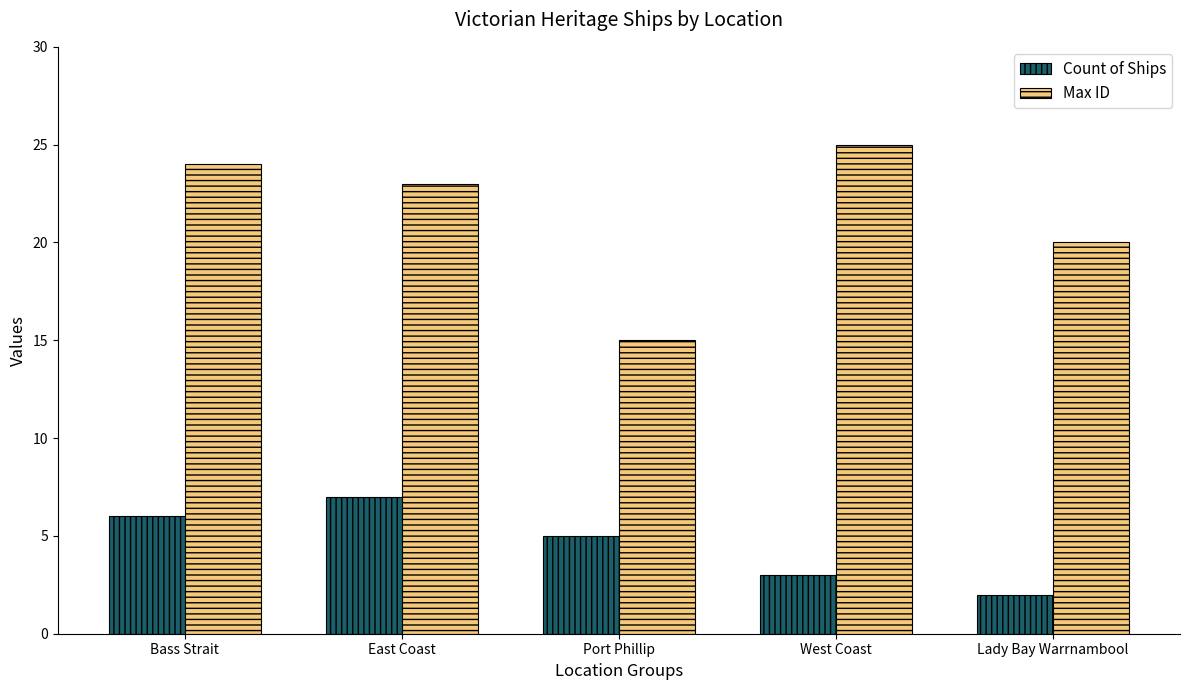

Count the Count of Ships values in the range 3 to 6.

3